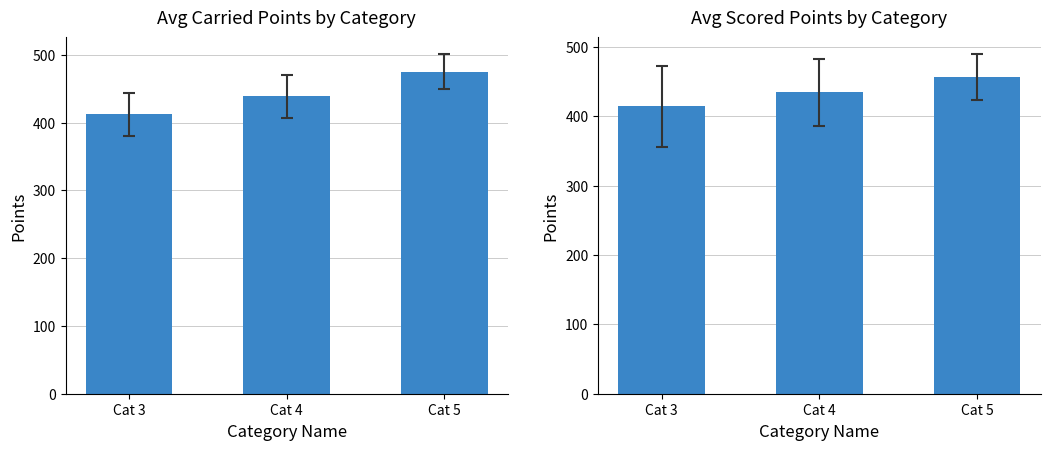

What is the difference between the Carried Points values at Cat 5 and Cat 4?

36.2